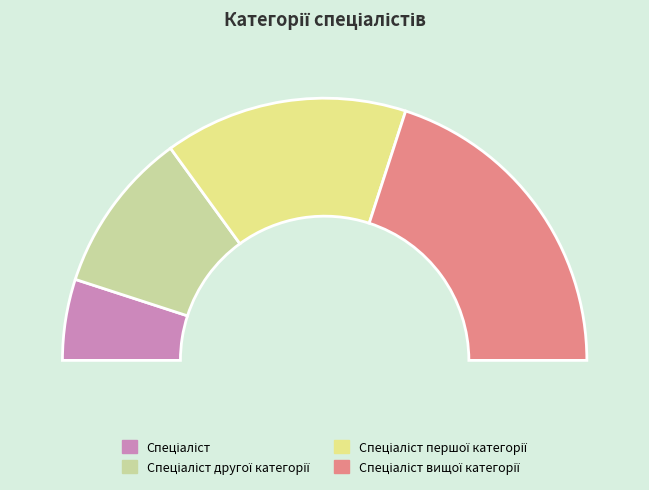

Is there any slice that represents more than half of the pie?

No